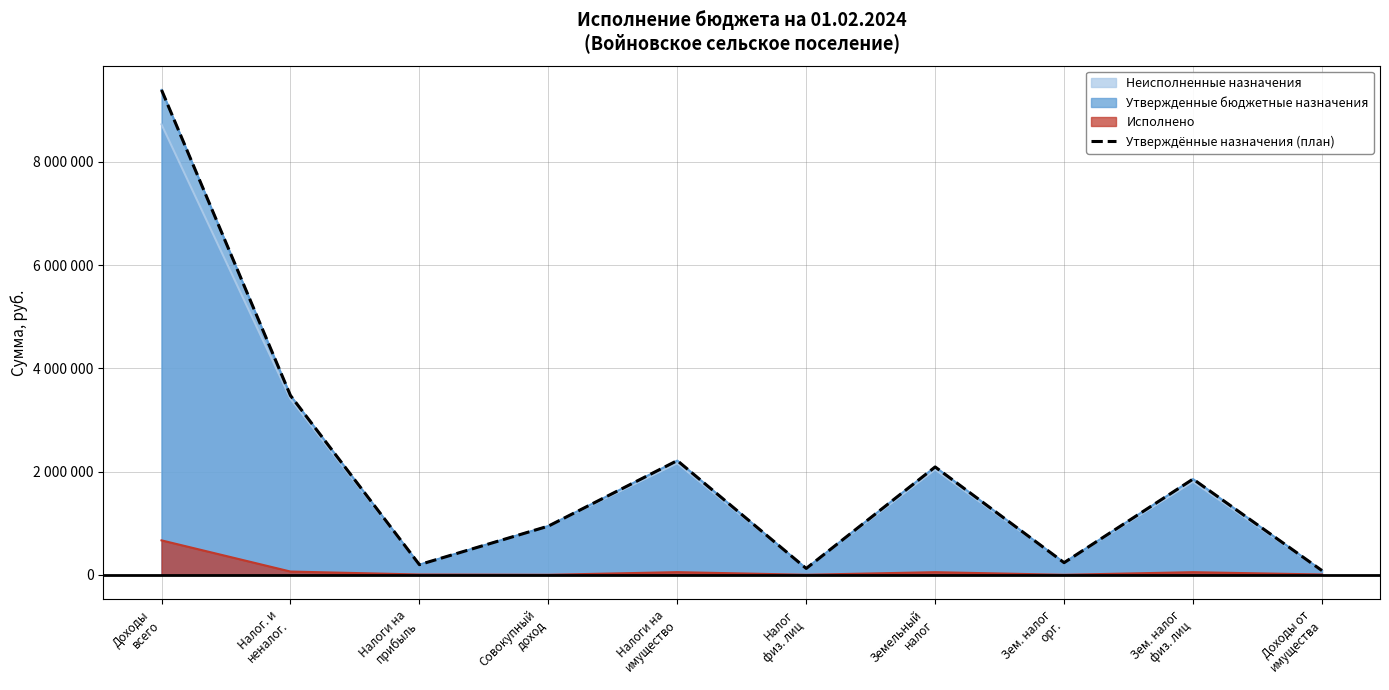

What is the smallest value displayed?

81500